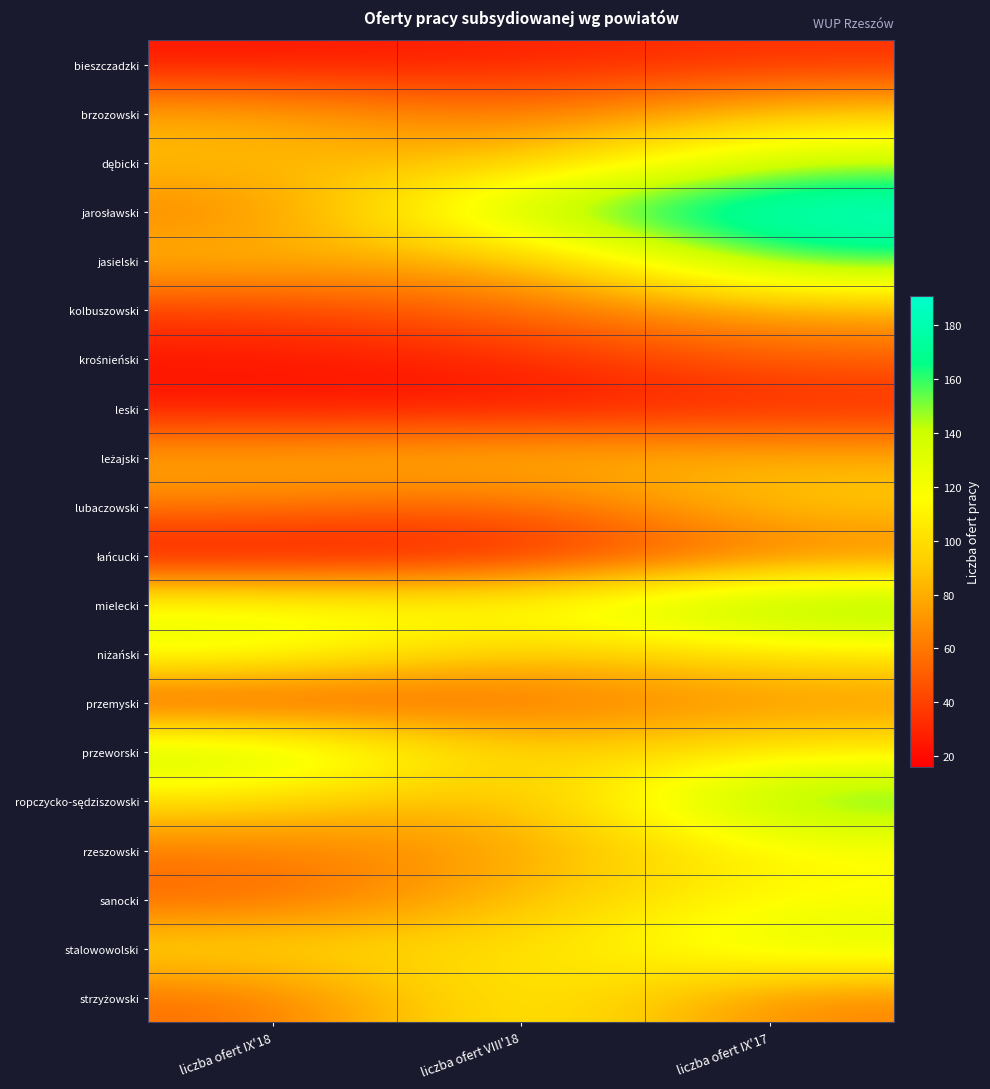

What is the total value across all series at liczba ofert IX'17?

2064